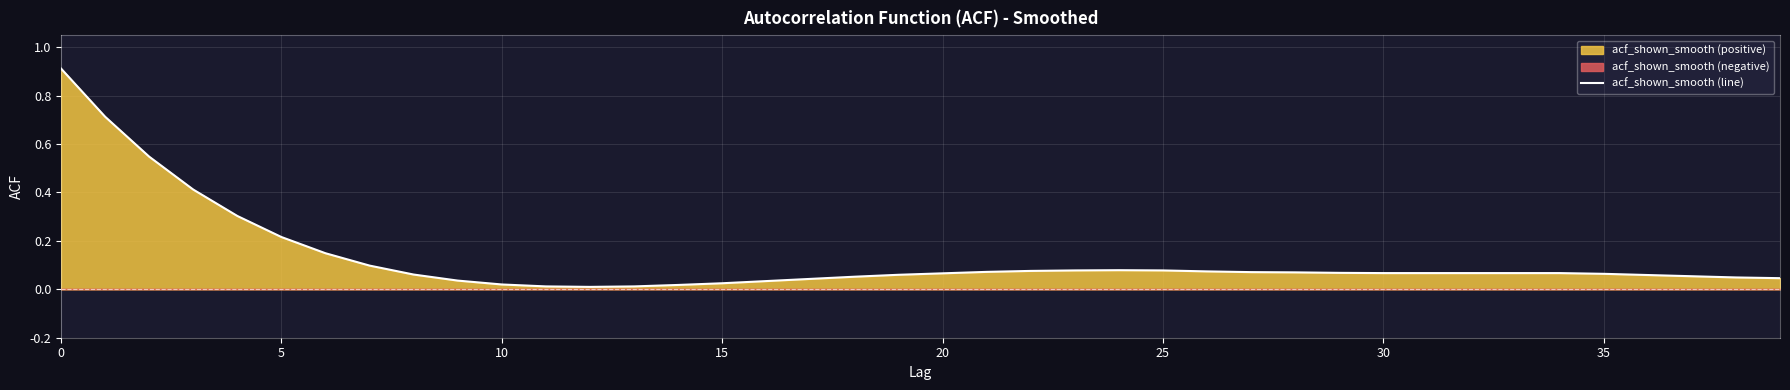

True or false: there are more than 2 points higher than both neighbors.

False